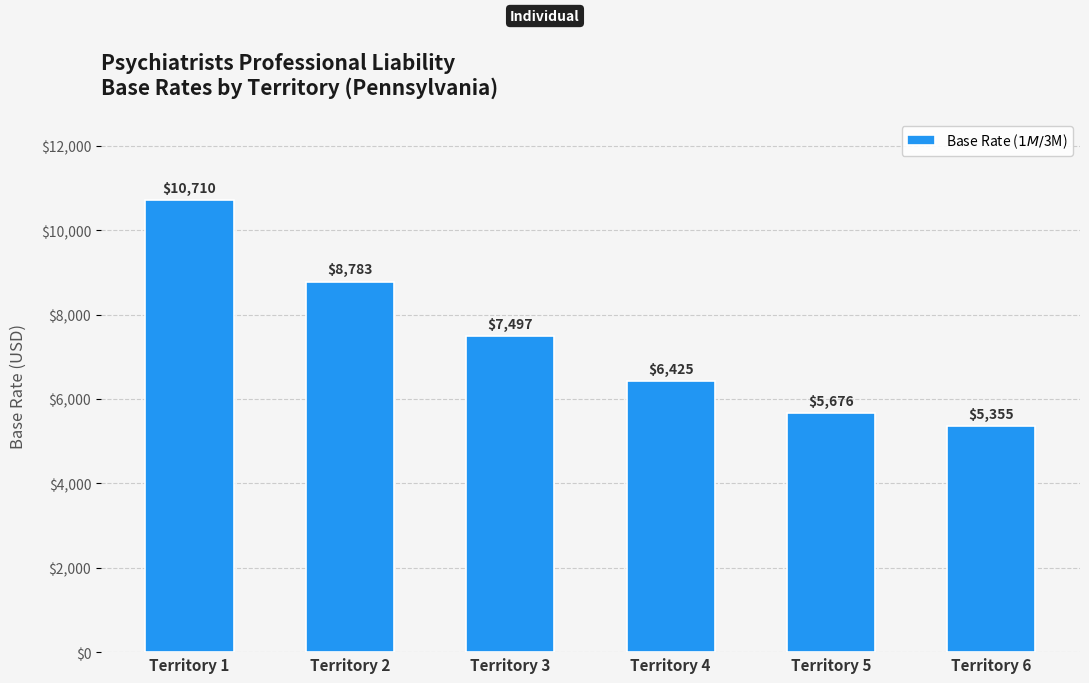

Rank the categories by value from lowest to highest.

Territory 6, Territory 5, Territory 4, Territory 3, Territory 2, Territory 1